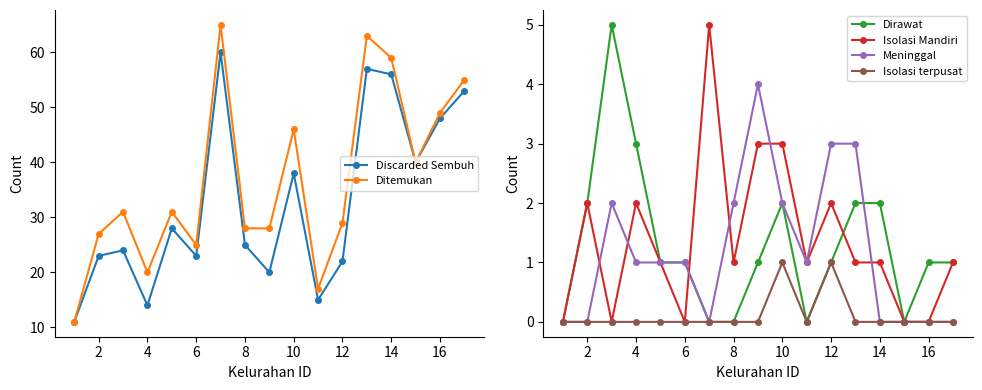

True or false: Isolasi Mandiri has more than 1 interior local peaks.

True